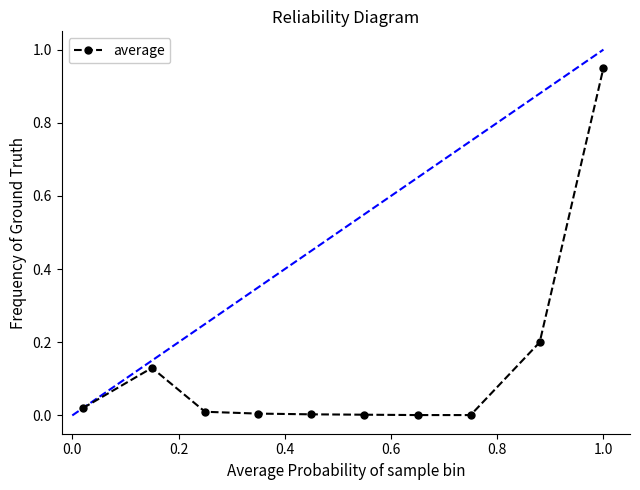

What is the sum of all values?

1.3